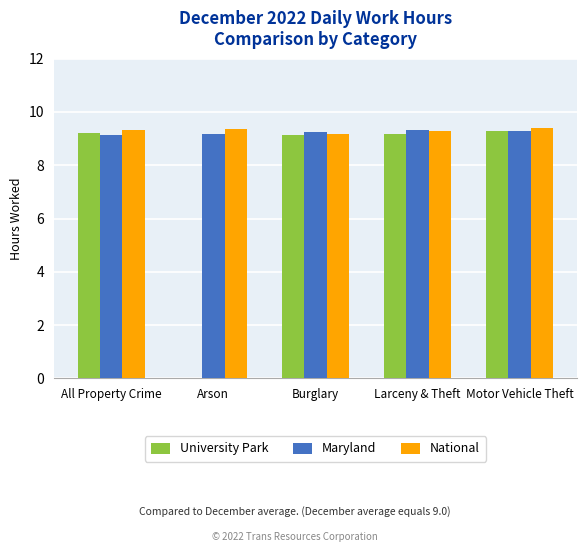

What is the total value across all series at All Property Crime?

27.7